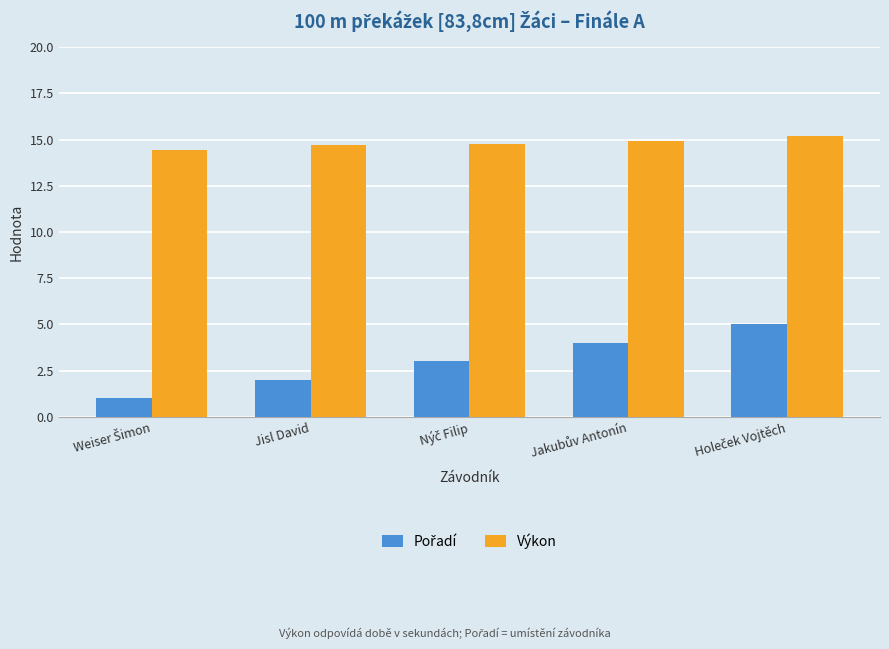

What is the highest value of the Výkon series?

15.2